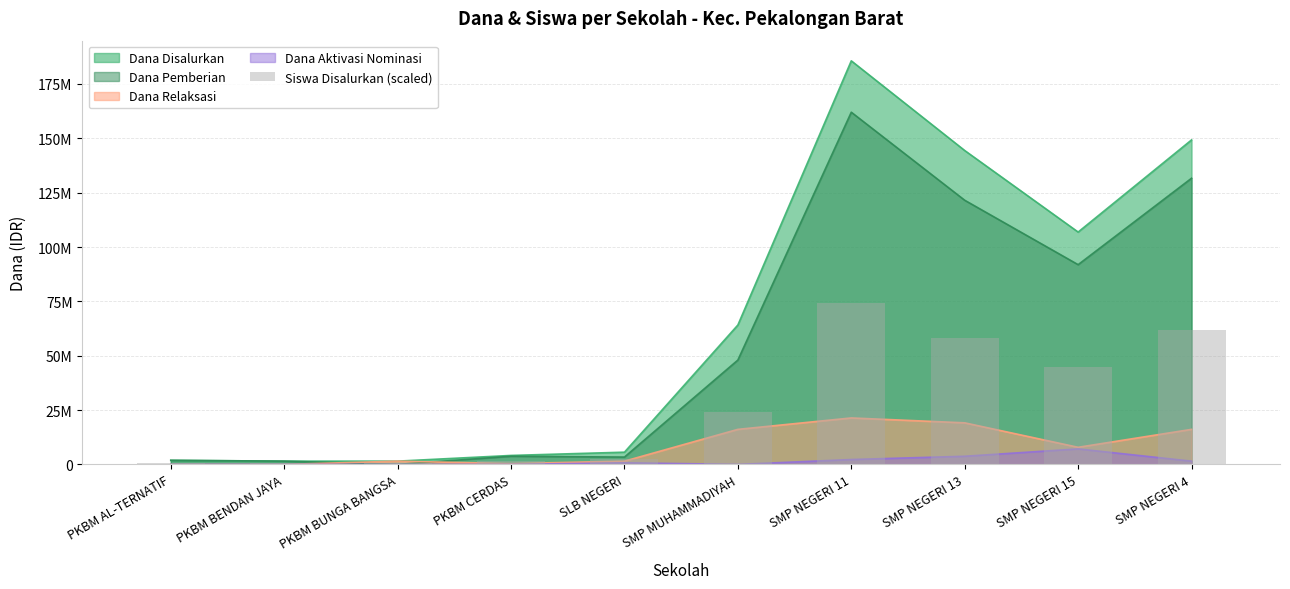

Are the bars grouped side by side (vs. stacked)?

No